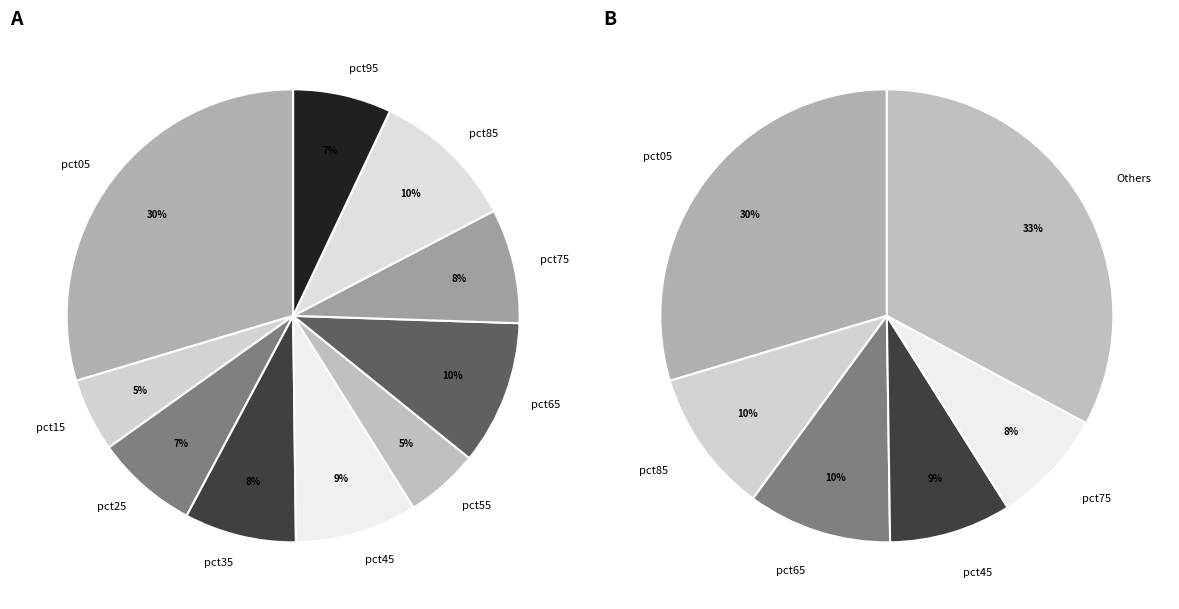

To the nearest percent, what is the difference between the pct05 and pct25 slice percentages?

22%